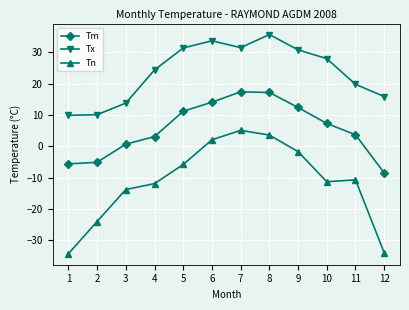

True or false: Tx and Tn intersect in this chart.

False